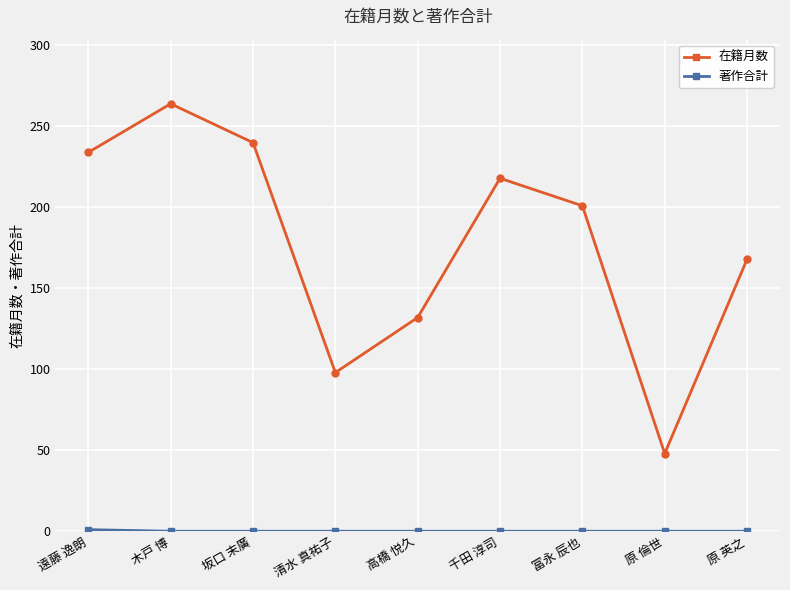

How many interior local valleys does the 在籍月数 series have?

2